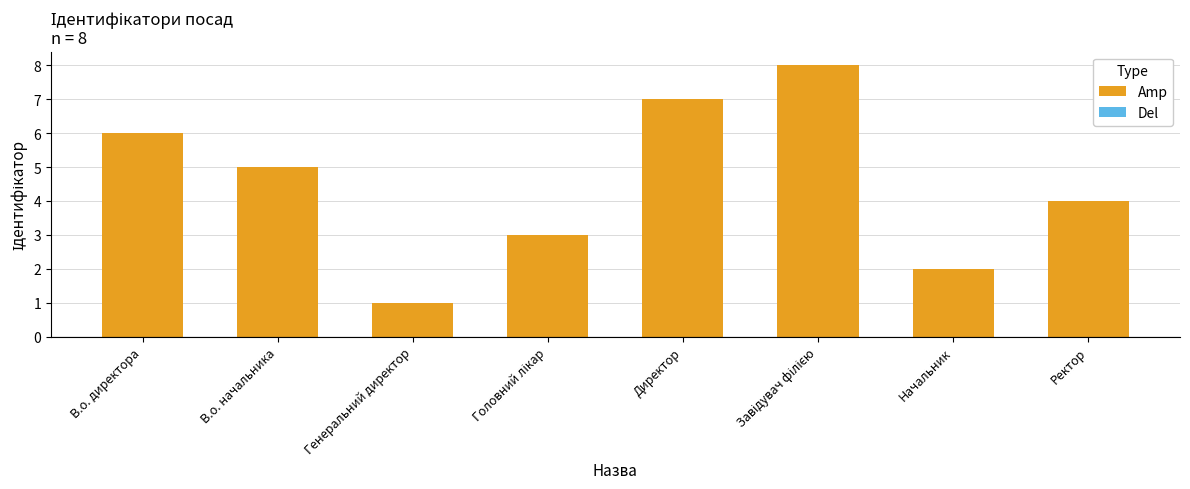

At which category does the chart reach its minimum across all series?

Генеральний директор